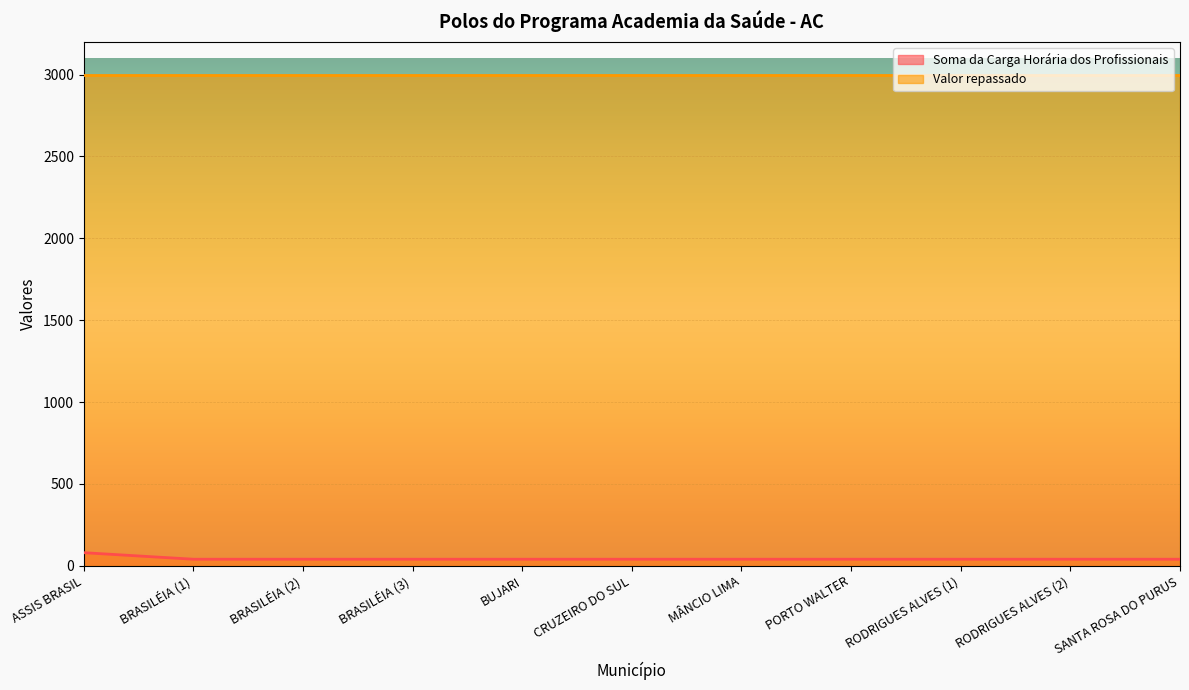

What position from the left is BRASILÉIA (2)?

3